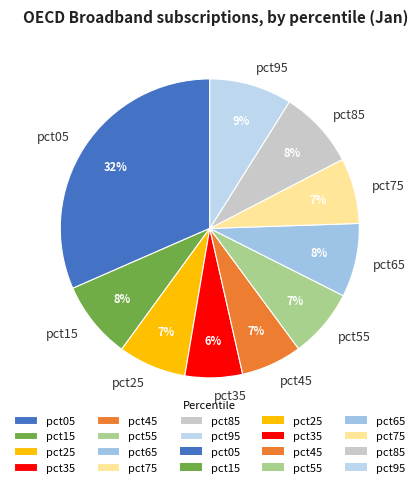

Does pct35 account for over 50% of the chart?

No